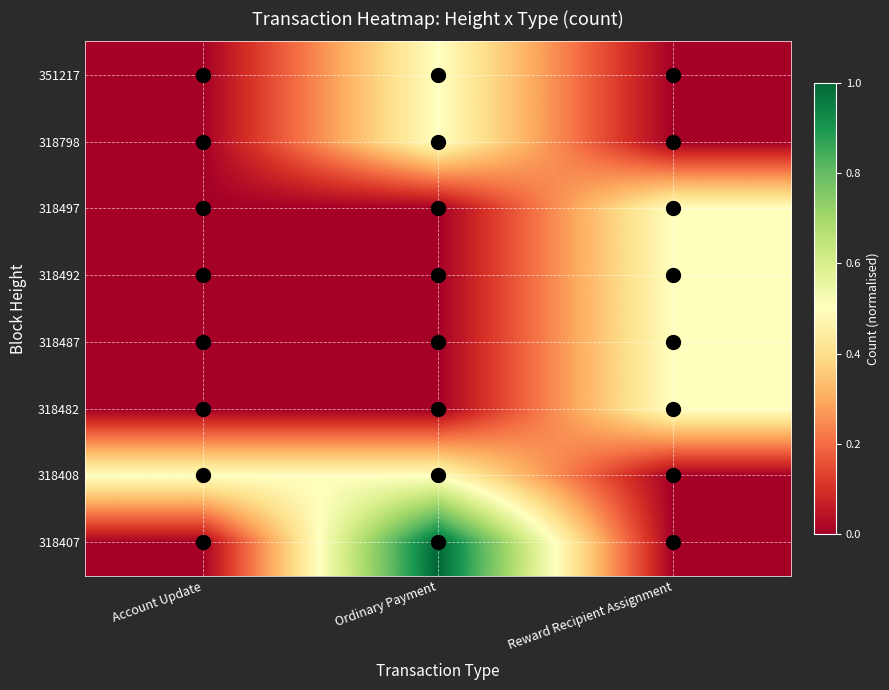

At which category is the sum across all series the highest?

Ordinary Payment